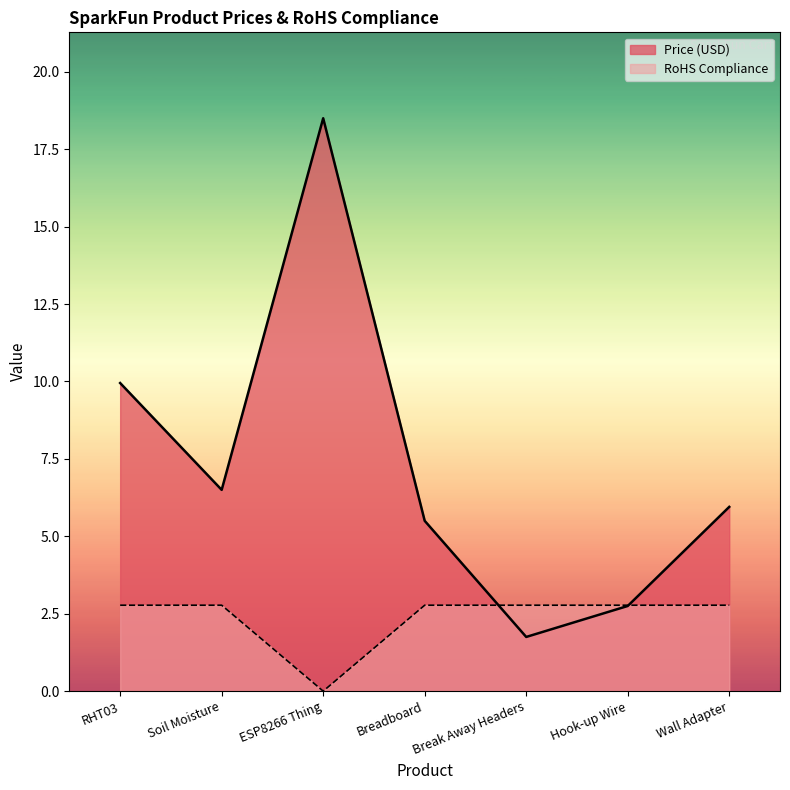

How many data points in Price (USD) are above 5?

5